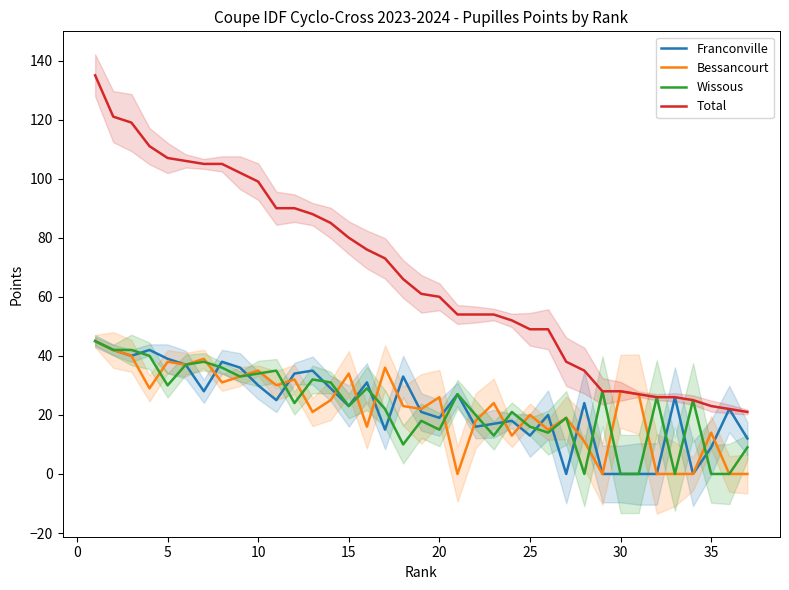

The value of Wissous at 5 is 17. True or false?

False